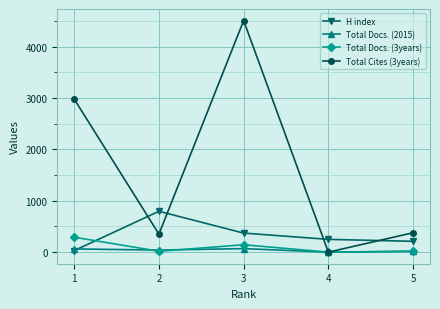

At how many categories does at least one series exceed 764?

3